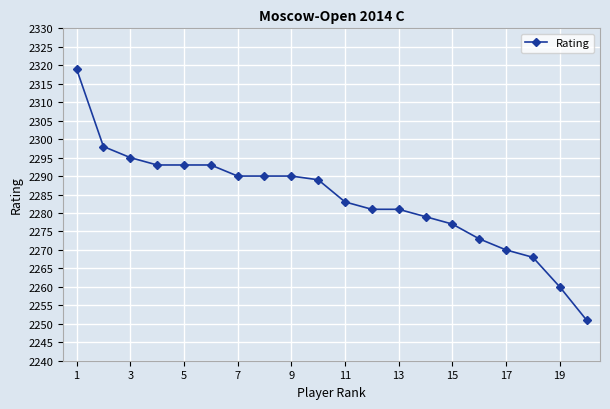

What is the value of the 11th point from the left?

2283